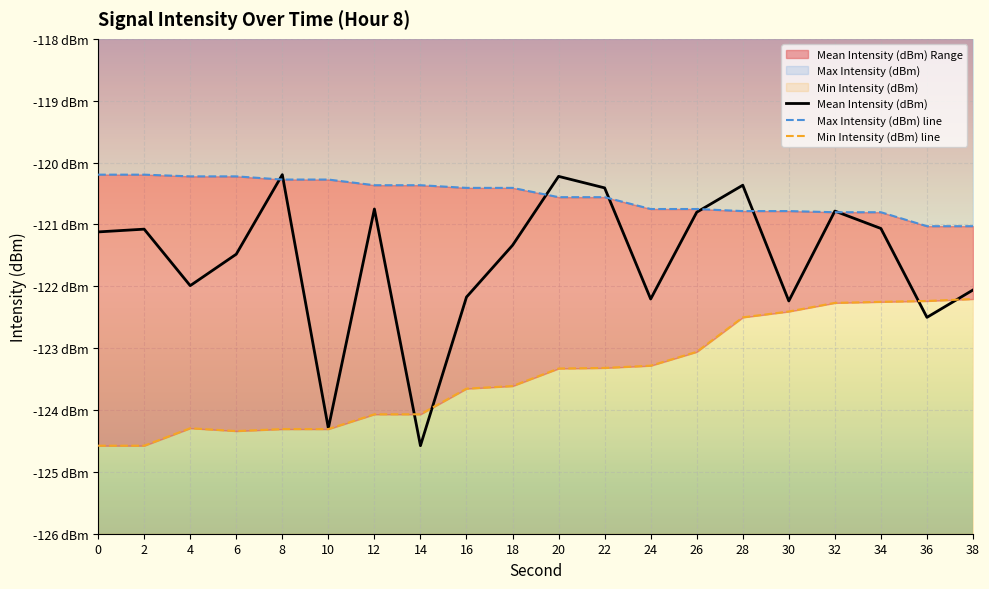

In Mean Intensity (dBm), how many points are higher than both neighbors (excluding endpoints)?

6